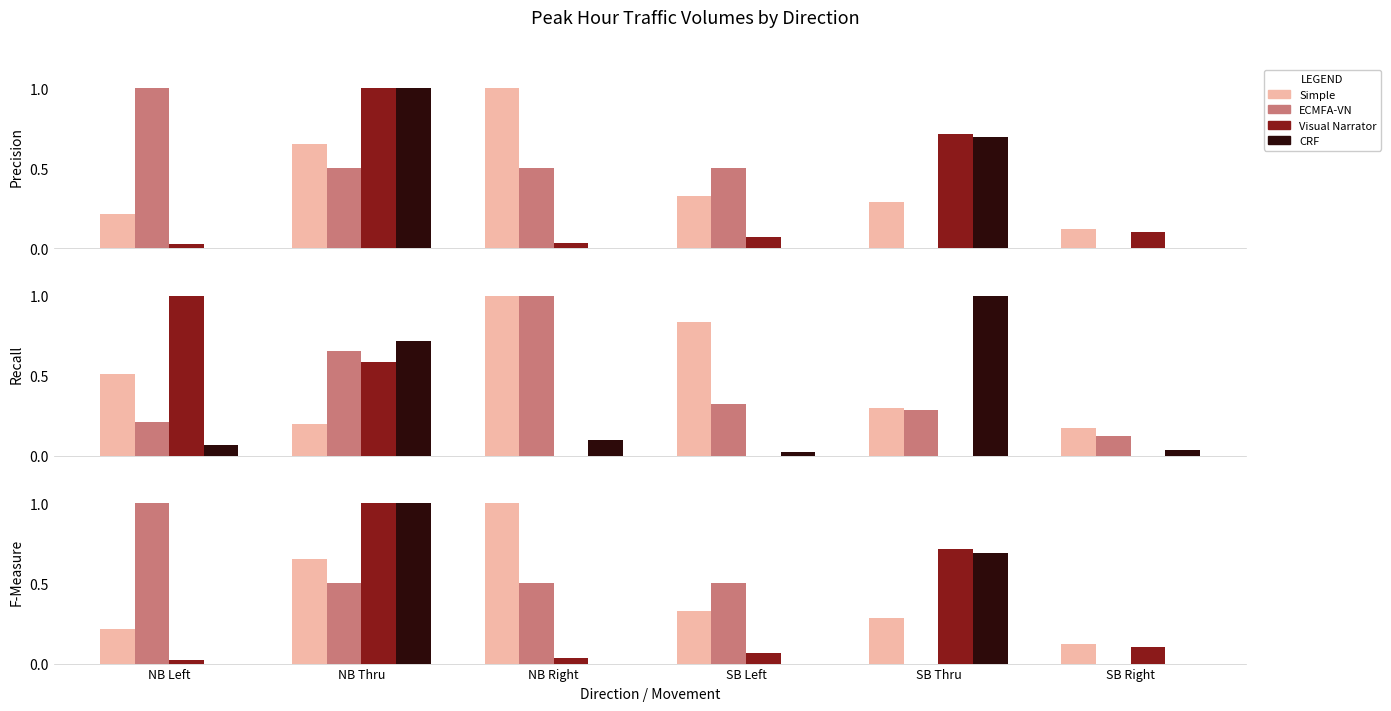

What is the total value across all series at NB Right?

1.5